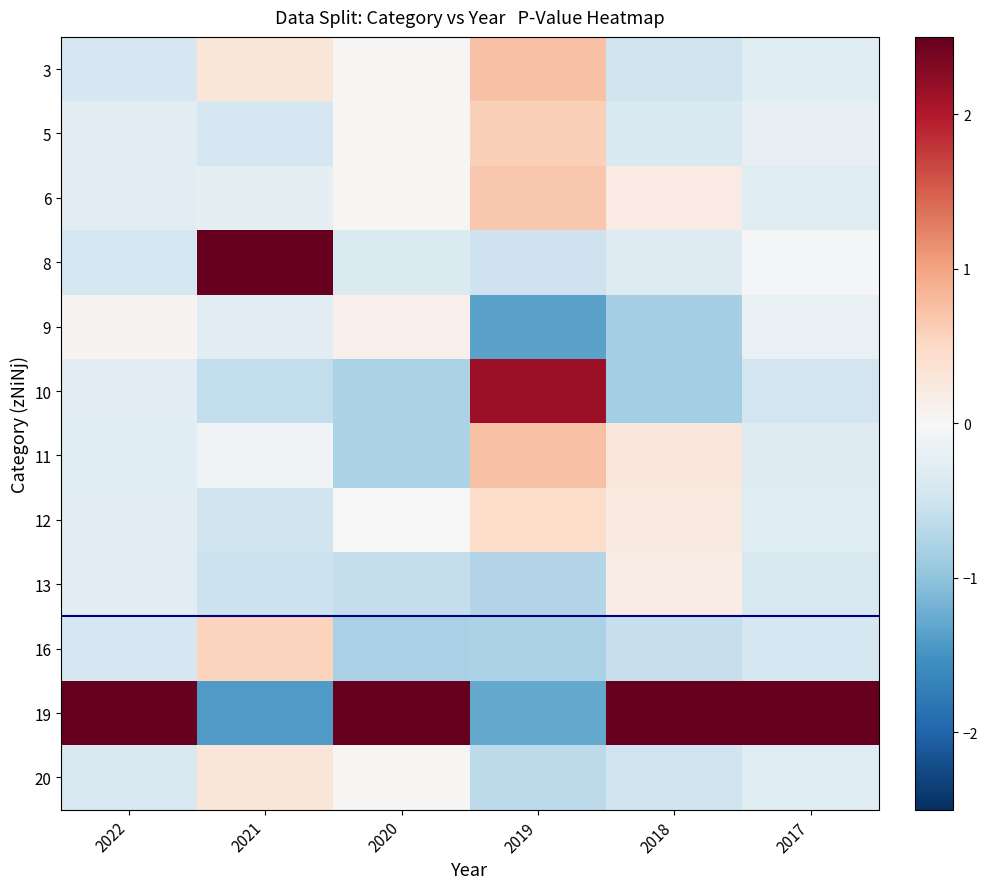

At which category is the sum across all series the highest?

2021